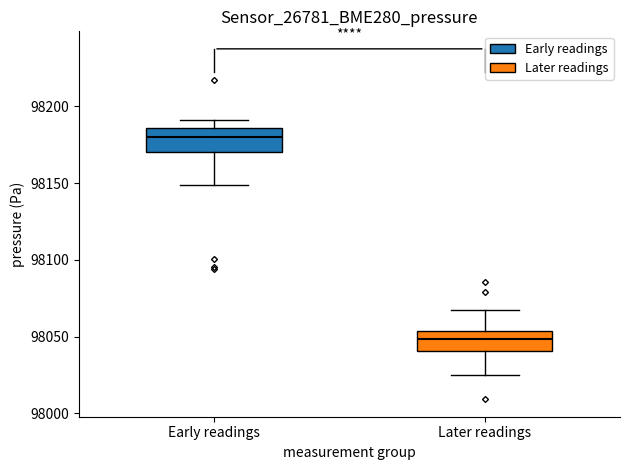

Reading left to right, read every box against the y-axis: the position of its median line, the range the box covers, and the ends of its whiskers. The values are not printed on the chart, so give them approximately, as read against the axis.

Early readings: median 98180, box 98170 to 98185, whiskers 98150 to 98190
Later readings: median 98050, box 98040 to 98055, whiskers 98025 to 98070